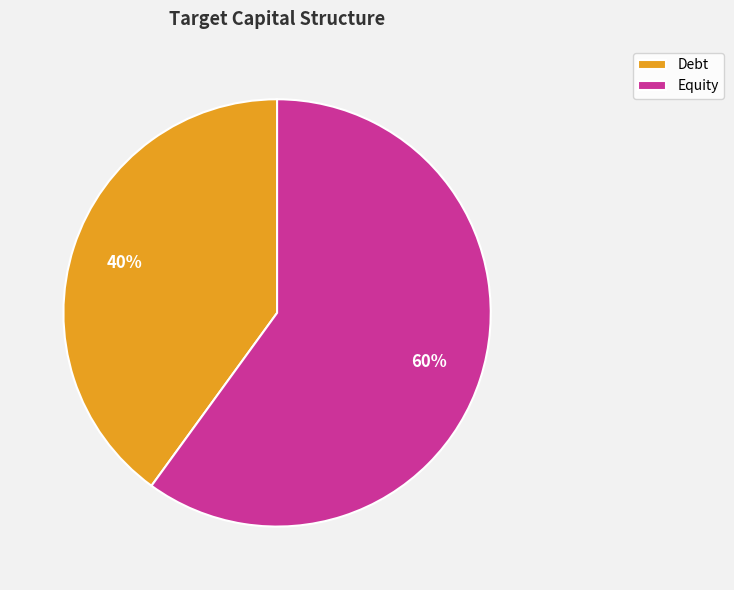

How many slices are in this pie chart?

2